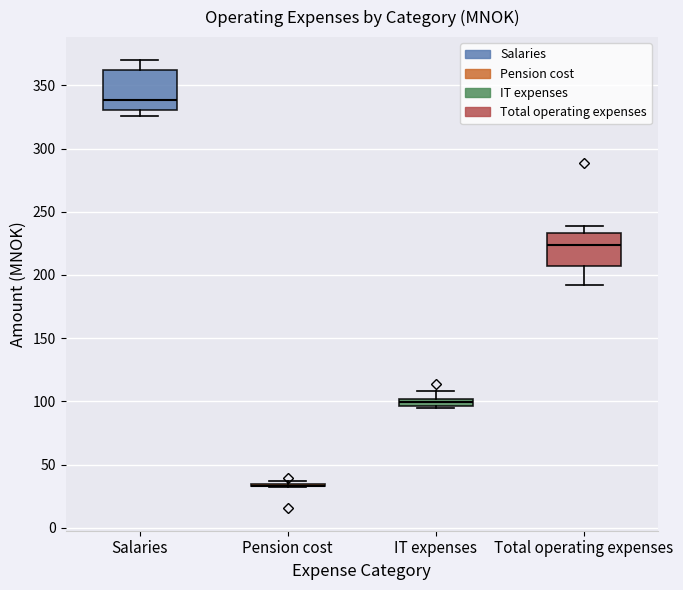

Comparing the boxes themselves (not the whiskers), which one is the tallest?

Salaries